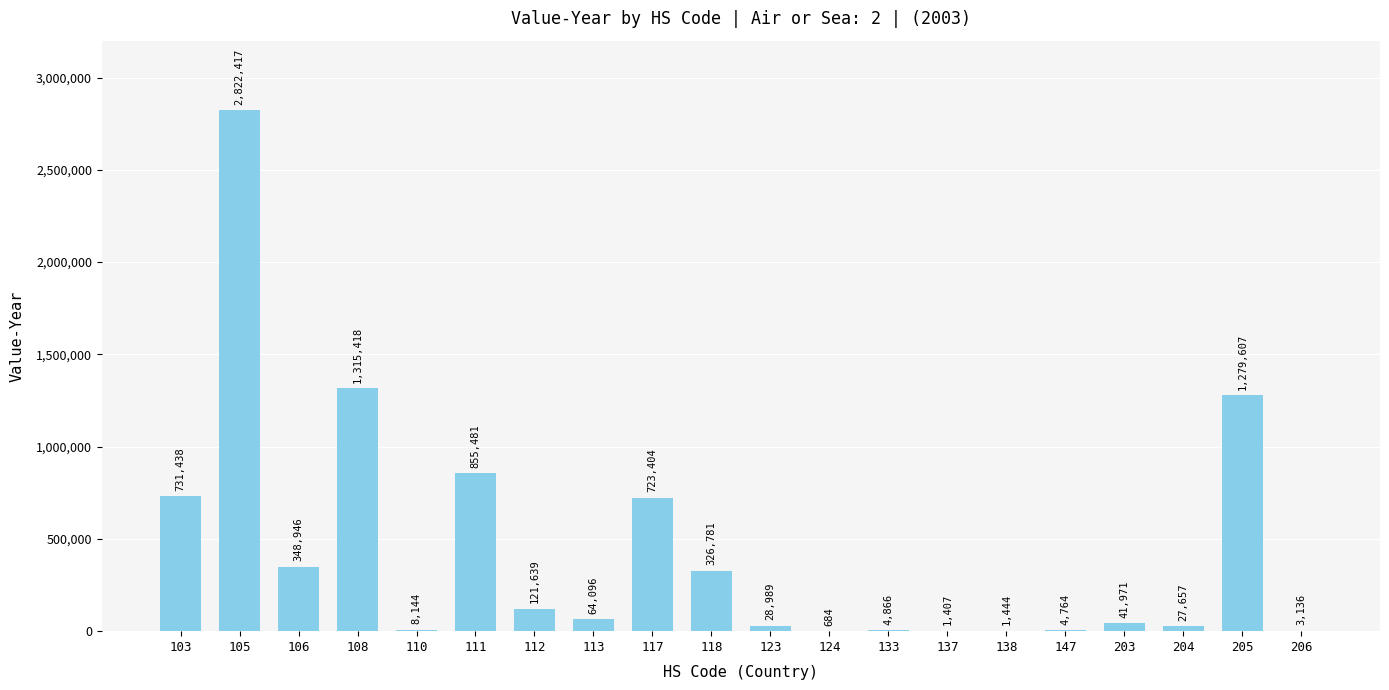

What is the ratio of the value at 205 to the value at 118?

3.9